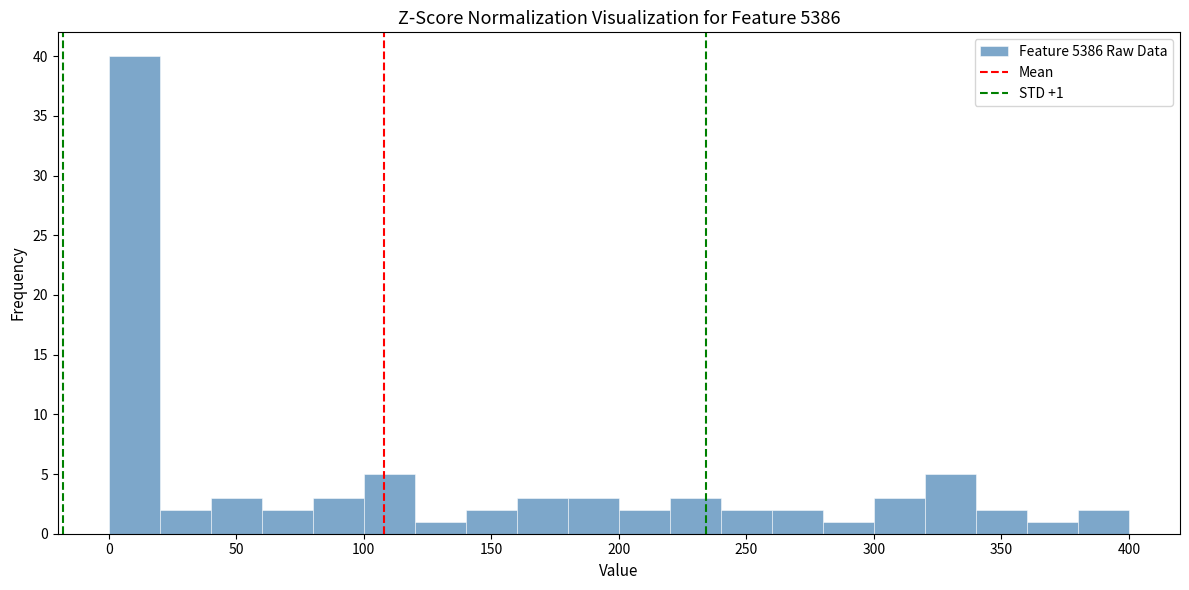

Over which range of the x-axis is the bar tallest?

0 to 20